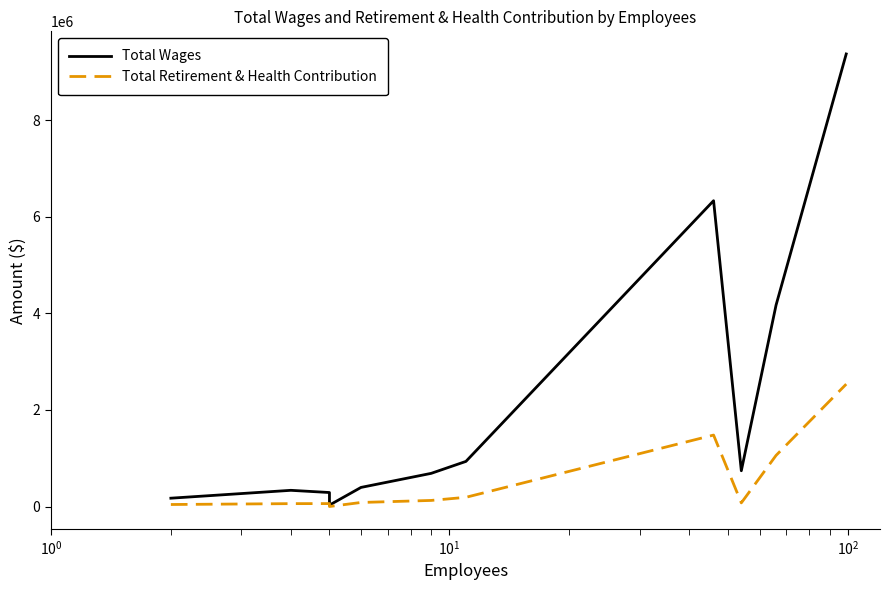

What is the minimum value for Total Wages?

29699